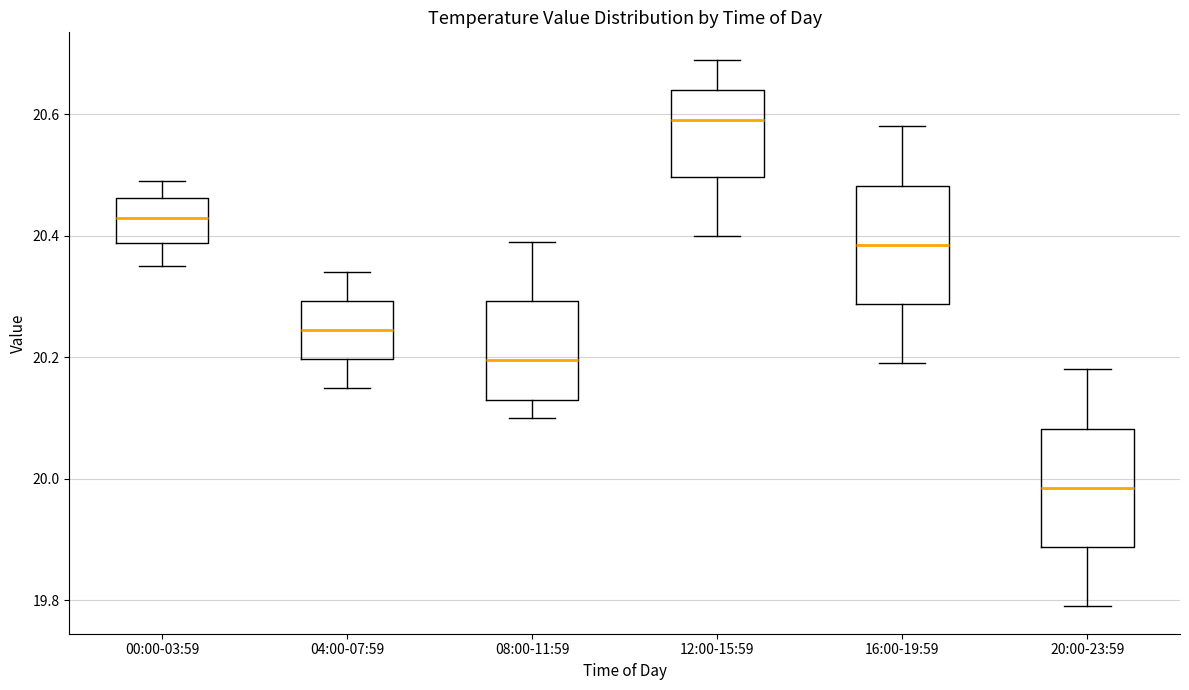

Reading left to right, read every box against the y-axis: the position of its median line, the range the box covers, and the ends of its whiskers. The values are not printed on the chart, so give them approximately, as read against the axis.

00:00-03:59: median 20.44, box 20.38 to 20.46, whiskers 20.36 to 20.50
04:00-07:59: median 20.24, box 20.20 to 20.30, whiskers 20.16 to 20.34
08:00-11:59: median 20.20, box 20.14 to 20.30, whiskers 20.10 to 20.40
12:00-15:59: median 20.60, box 20.50 to 20.64, whiskers 20.40 to 20.70
16:00-19:59: median 20.38, box 20.28 to 20.48, whiskers 20.20 to 20.58
20:00-23:59: median 19.98, box 19.88 to 20.08, whiskers 19.80 to 20.18